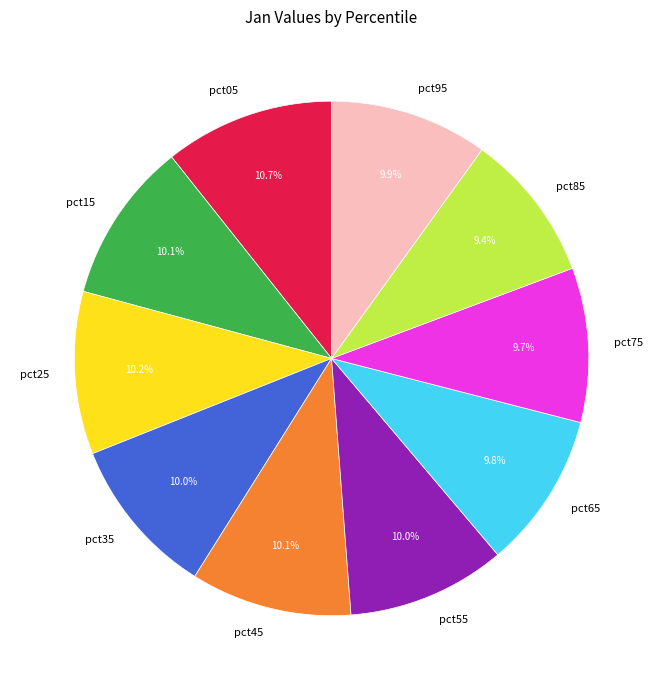

Is the sum of pct45 and pct35 greater than half?

No